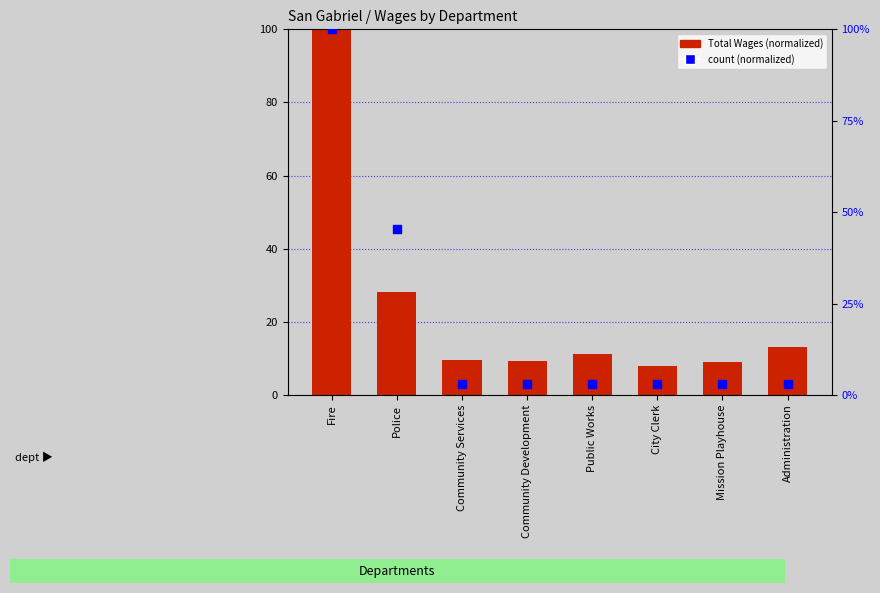

Which series has the widest spread of Y values?

count (normalized)